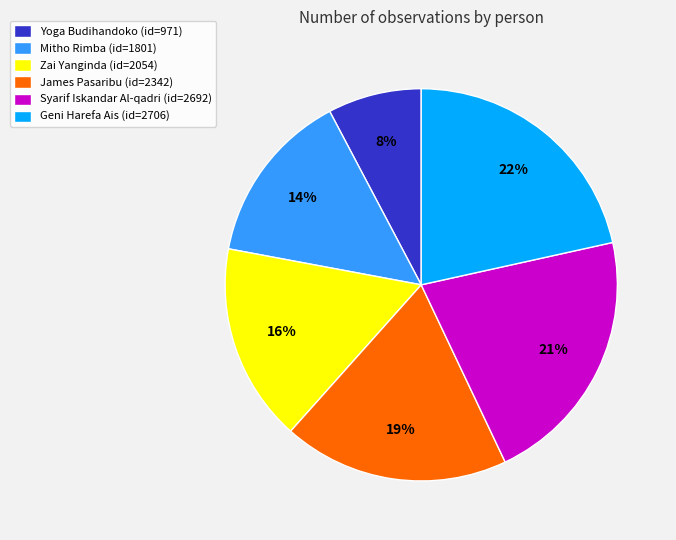

Between Yoga Budihandoko and Syarif Iskandar Al-qadri, which is larger?

Syarif Iskandar Al-qadri